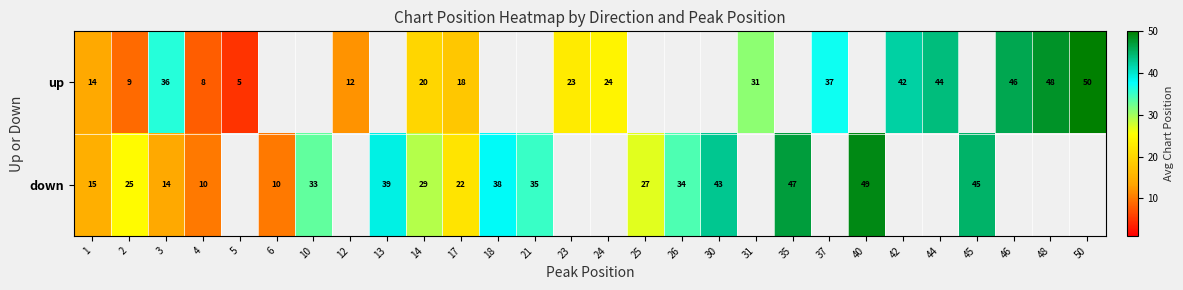

Rank the series at 1 from lowest to highest value.

up, down